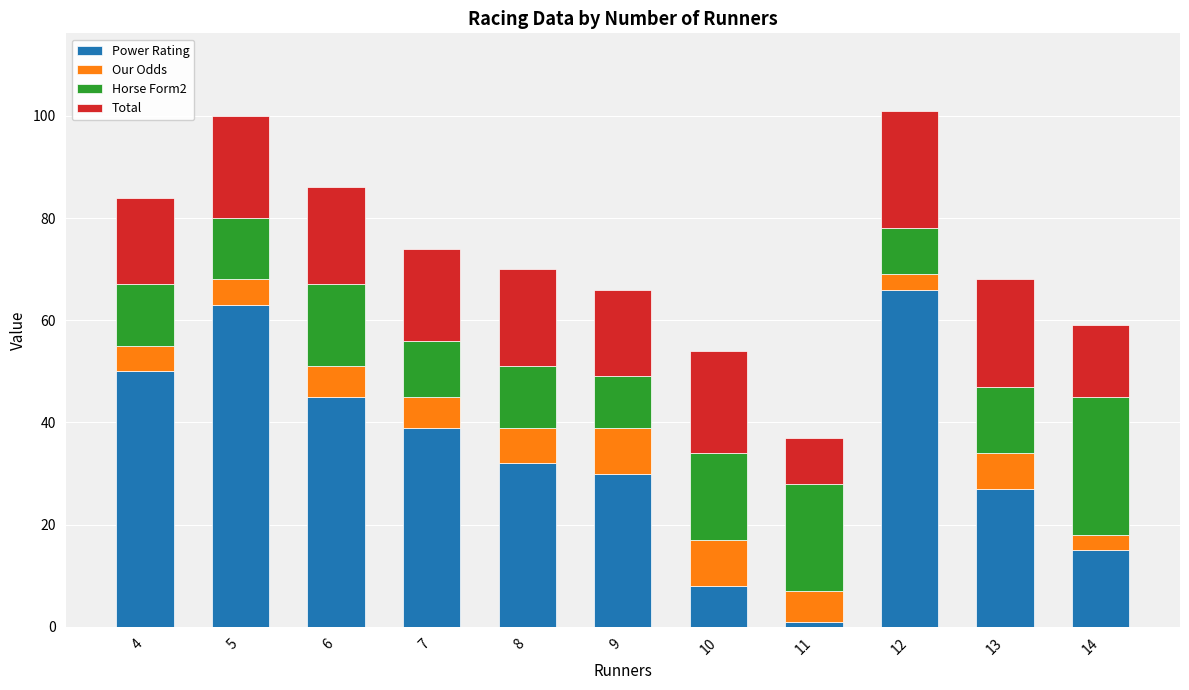

What is the difference between the maximum and minimum values in the Power Rating series?

65